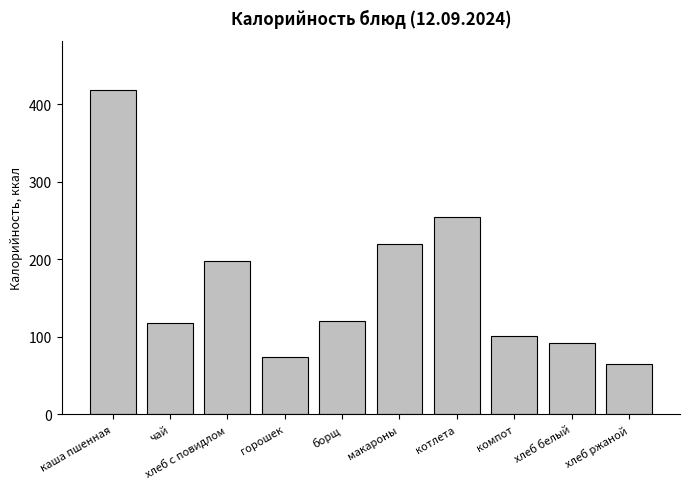

True or false: the data shows 107.6 at хлеб ржаной.

False